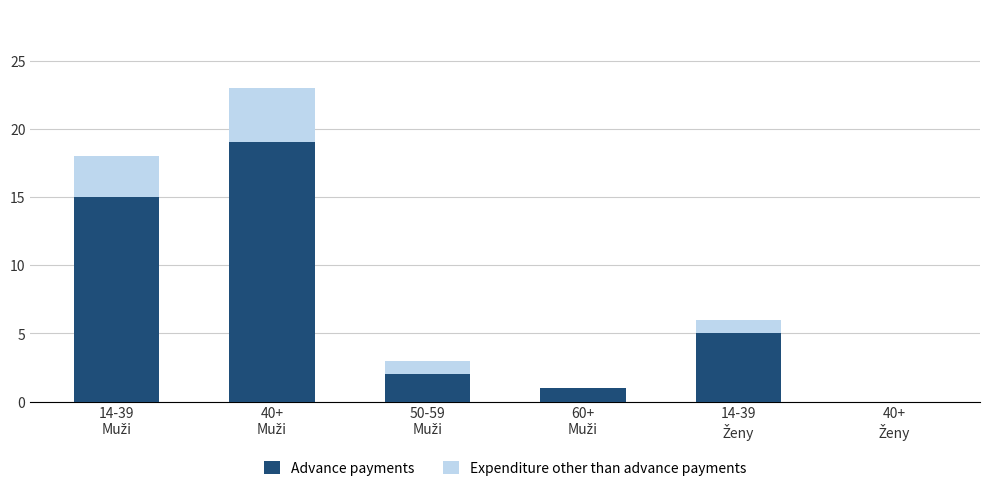

What is the sum of all Advance payments values?

42